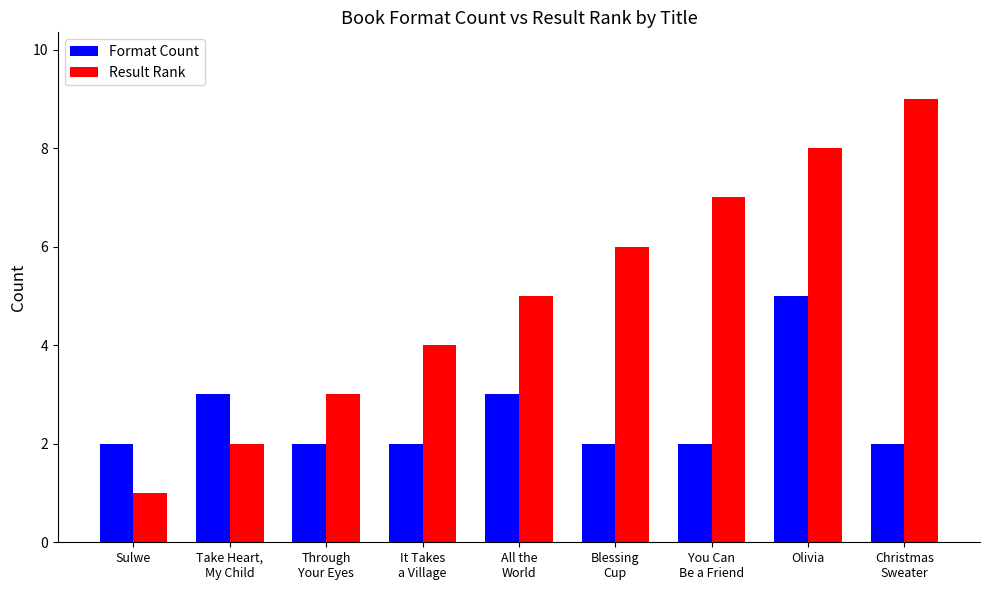

Which category has the highest value in the Result Rank series?

Christmas
Sweater